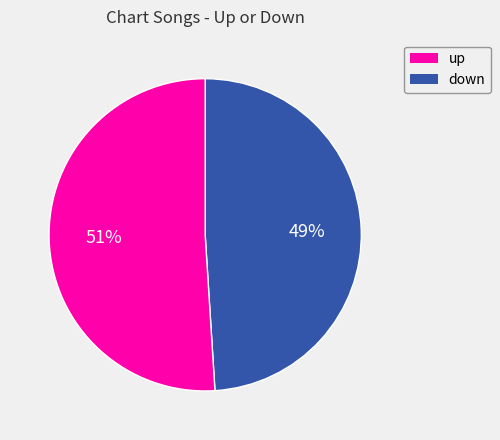

To the nearest percent, what is the average slice percentage?

50%